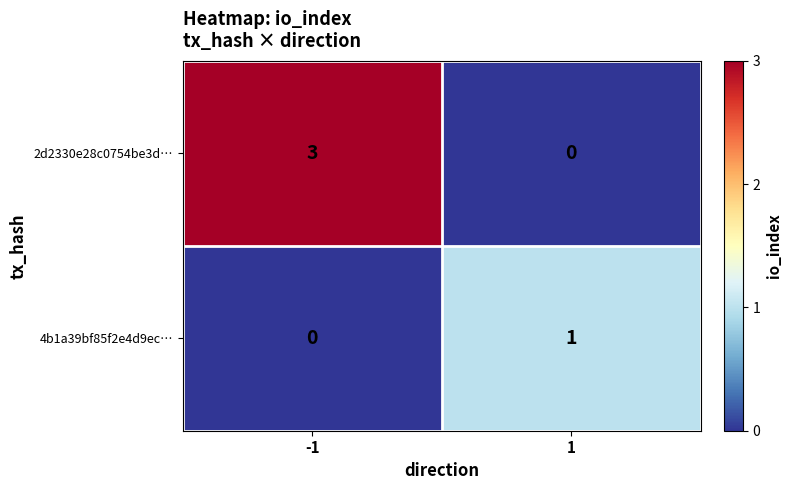

Between -1 and 1, which series saw the biggest shift?

2d2330e28c0754be3d…